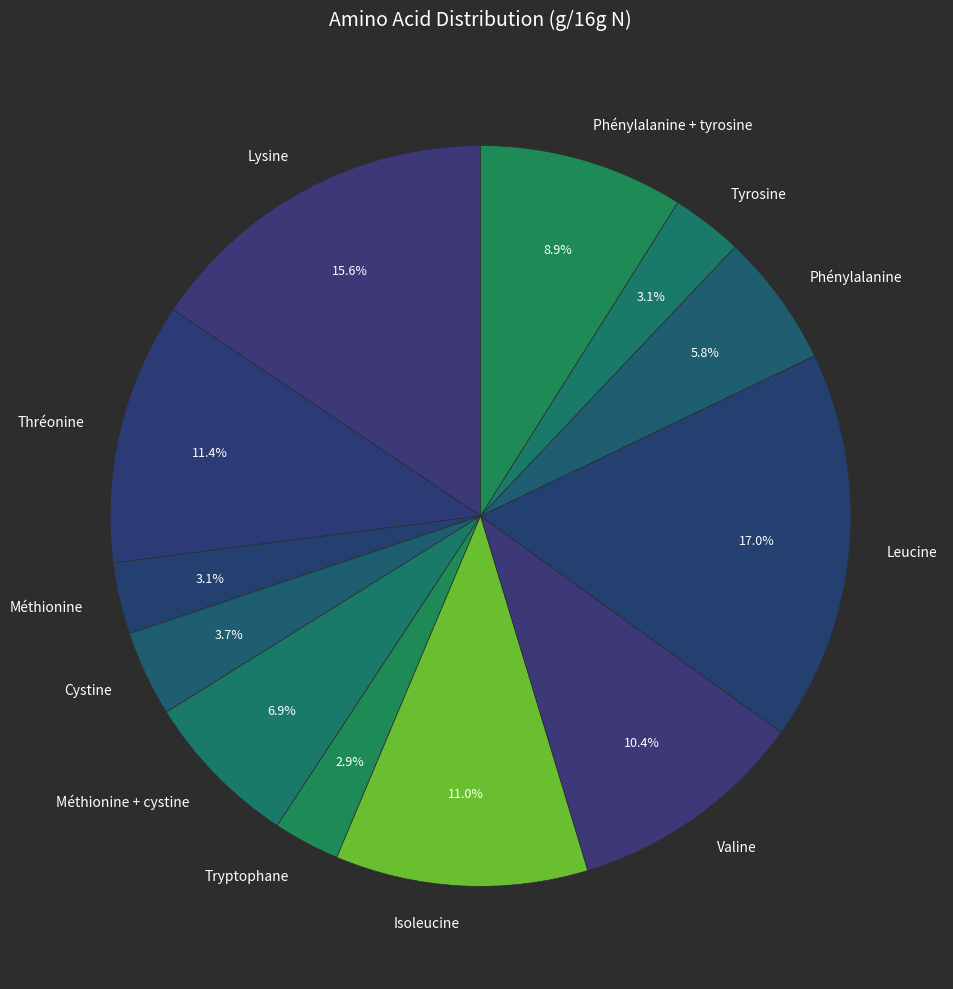

Which category has the biggest portion of the pie?

Leucine